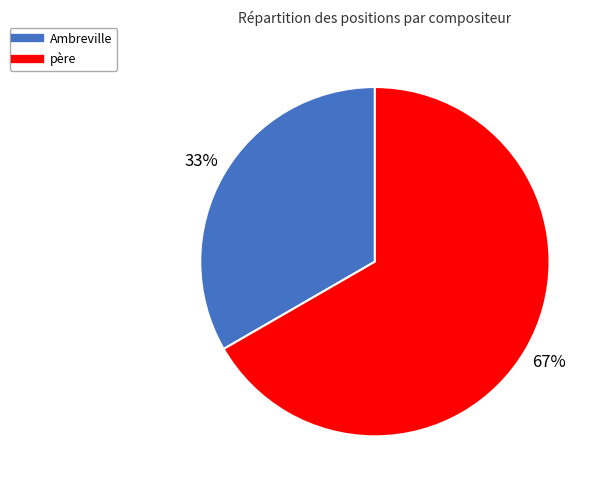

To the nearest percent, what percentage of the pie is père?

67%